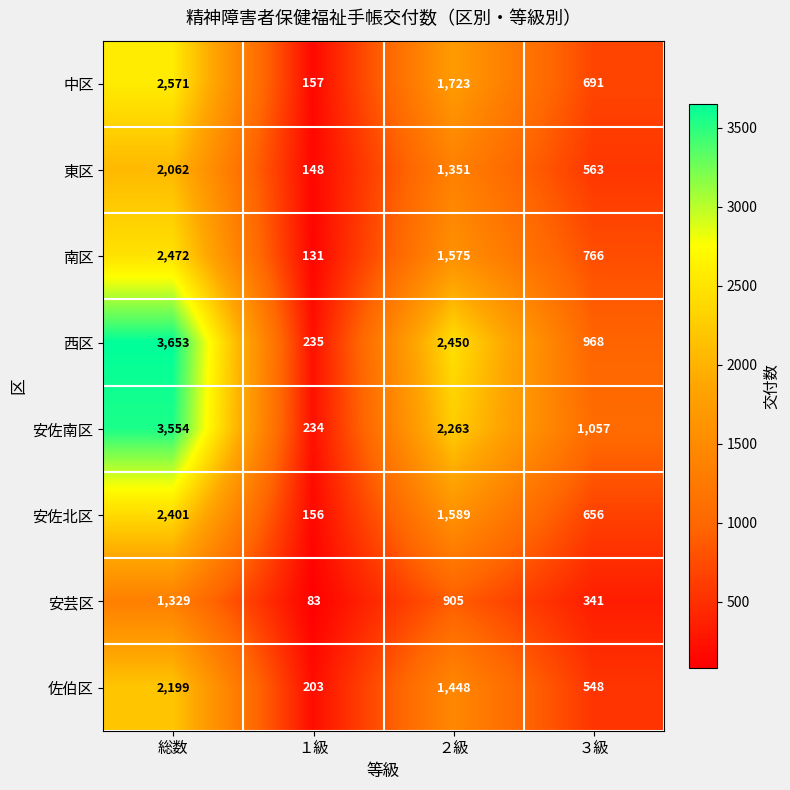

Which series changed the most between 総数 and ３級?

西区